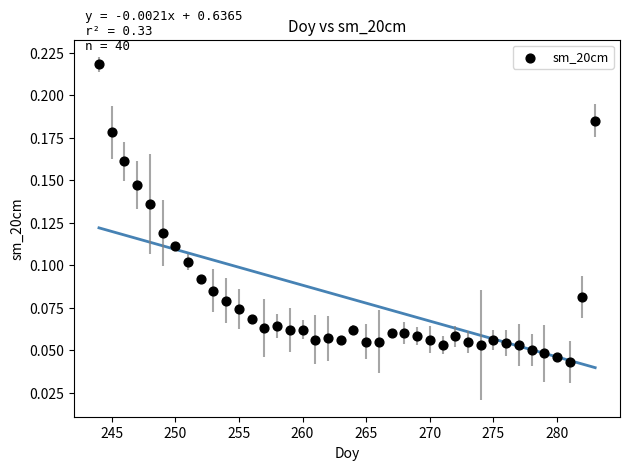

What is the range of X values (max minus min)?

39.0